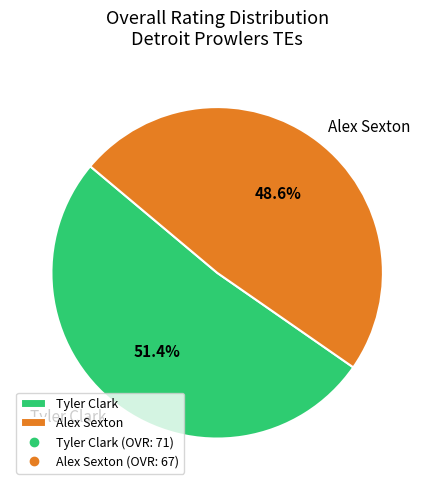

Is the sum of Tyler Clark and Alex Sexton greater than half?

Yes